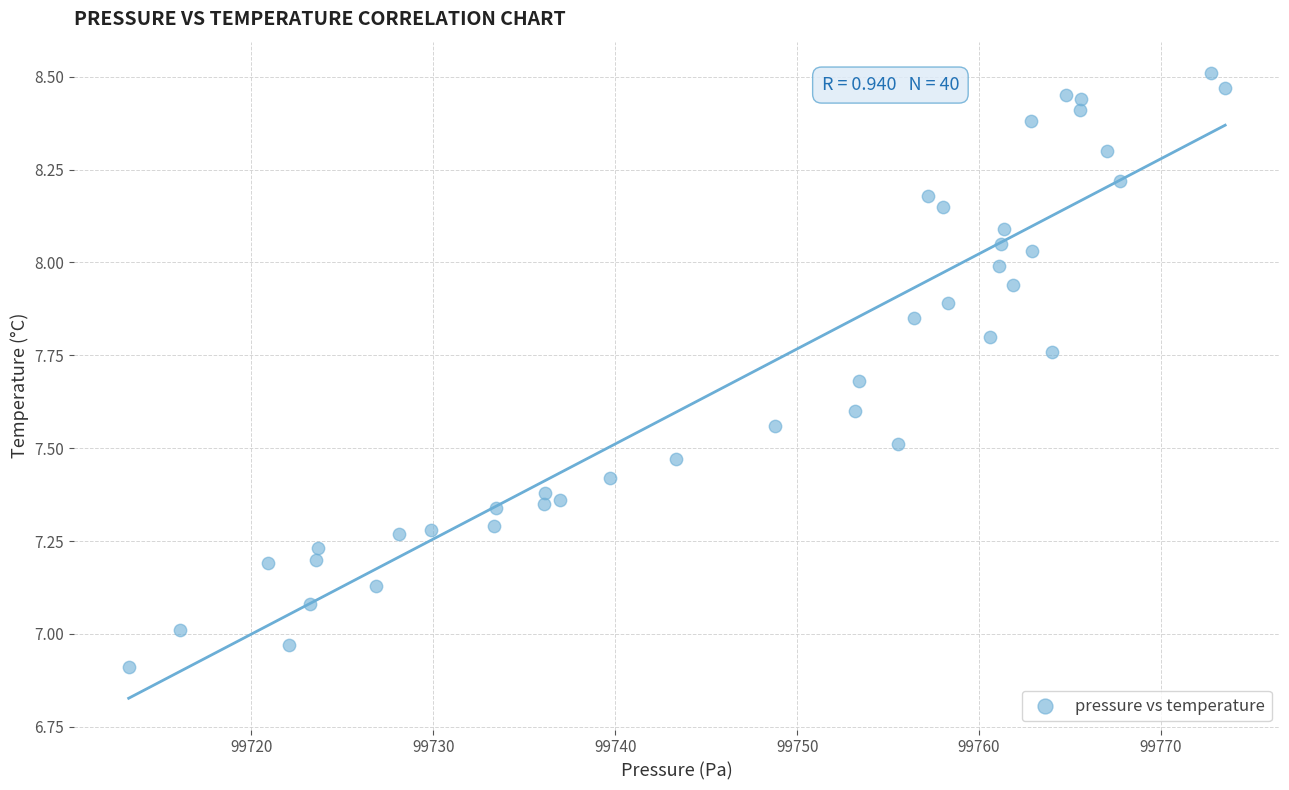

What is the range of X values (max minus min)?

60.3